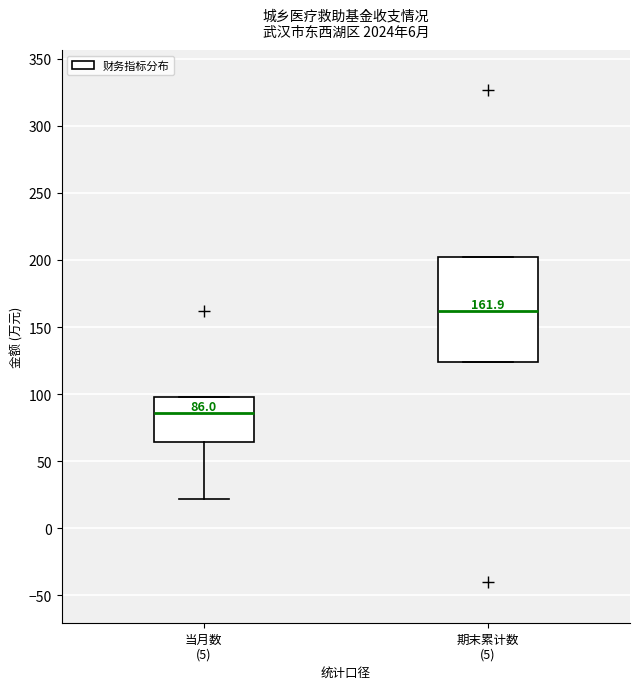

Comparing the boxes themselves (not the whiskers), which one is the tallest?

期末累计数 (5)